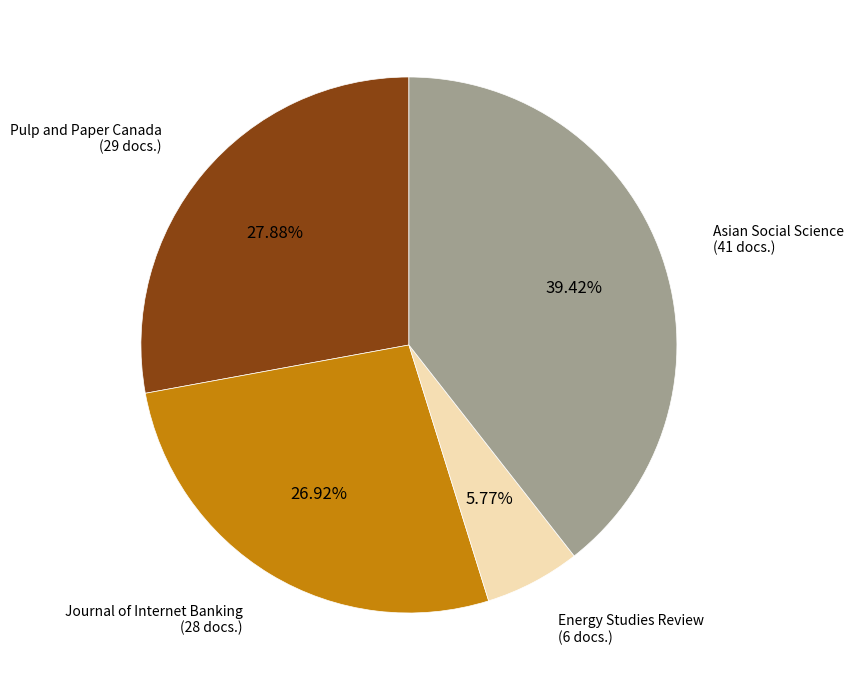

Is there any slice that represents more than half of the pie?

No